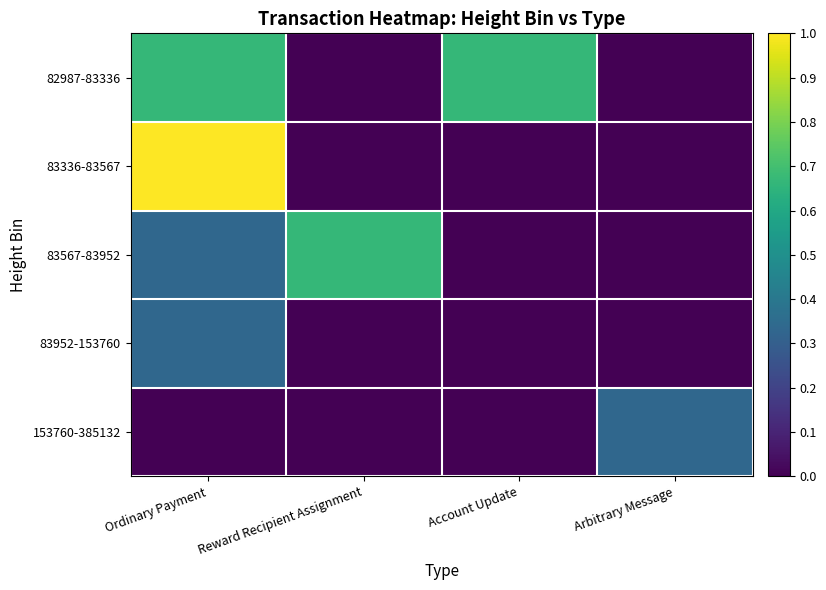

What is the total value across all series at Account Update?

0.7